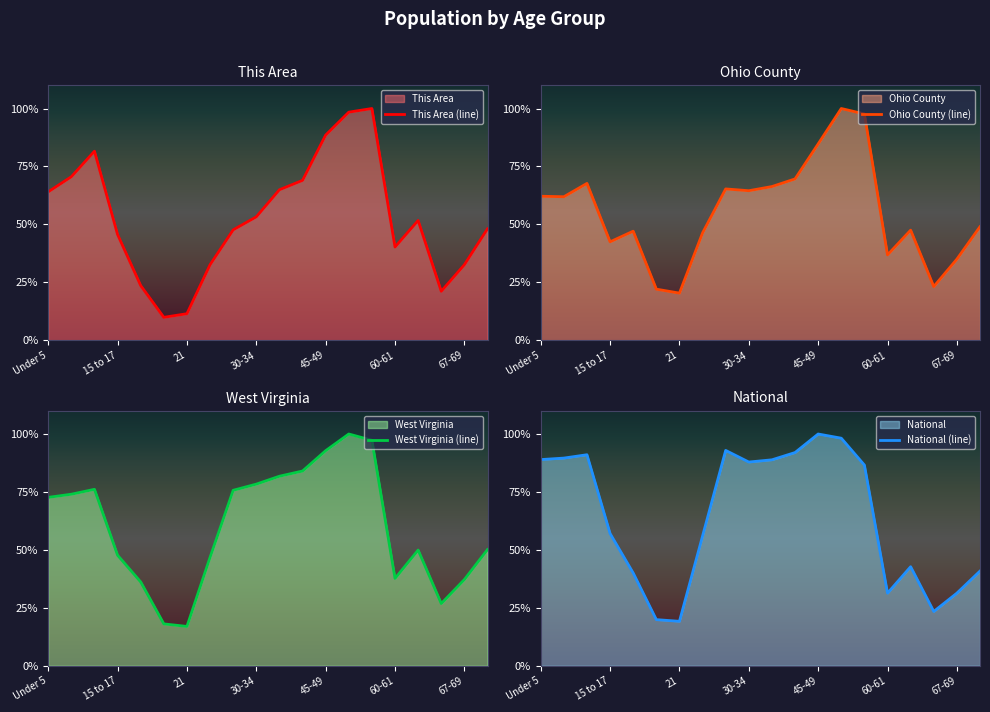

The value of Ohio County (line) at 15 to 17 is 42.5. True or false?

True